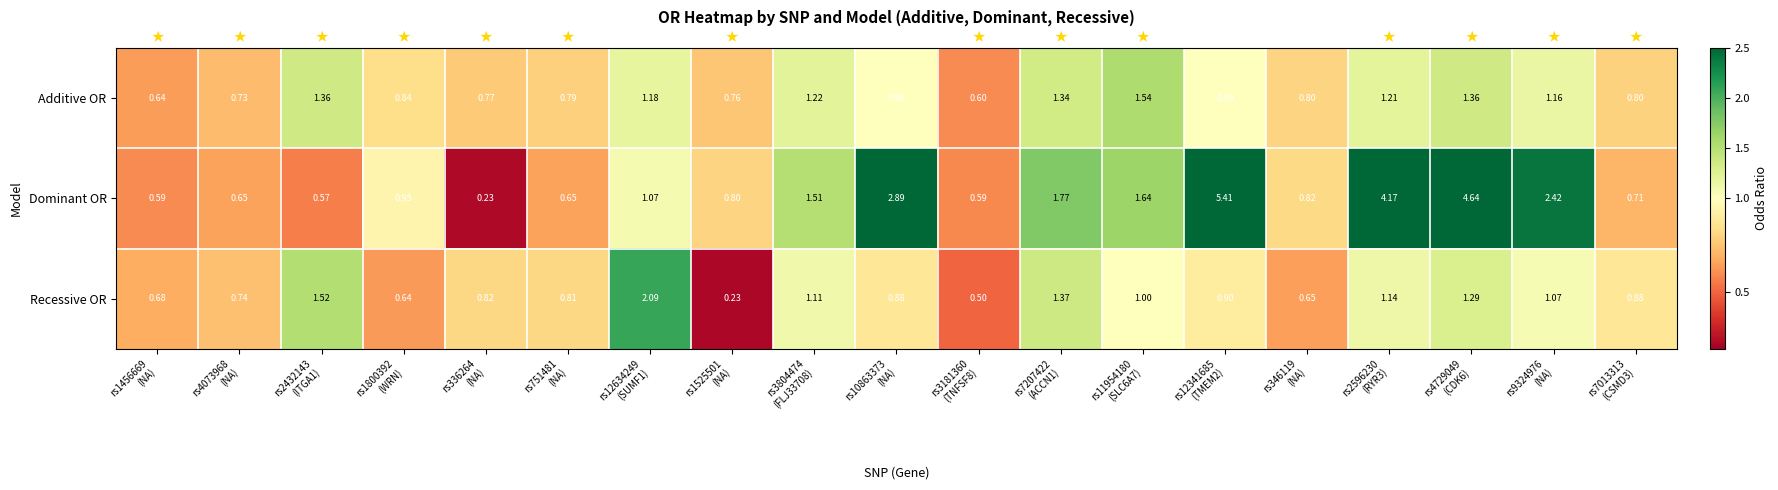

Which series has the largest total across all categories?

Dominant OR